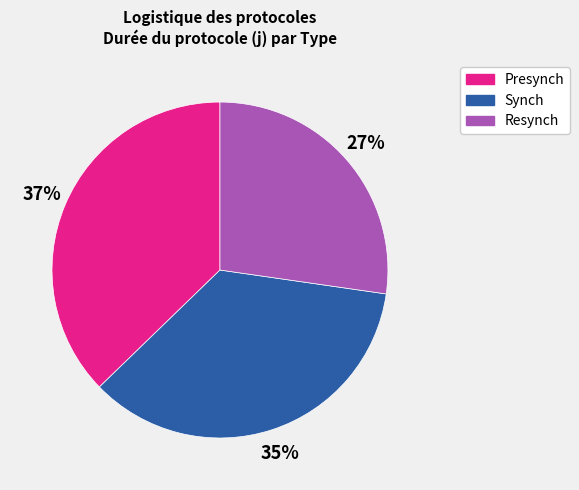

To the nearest percent, what is the average slice percentage?

33%